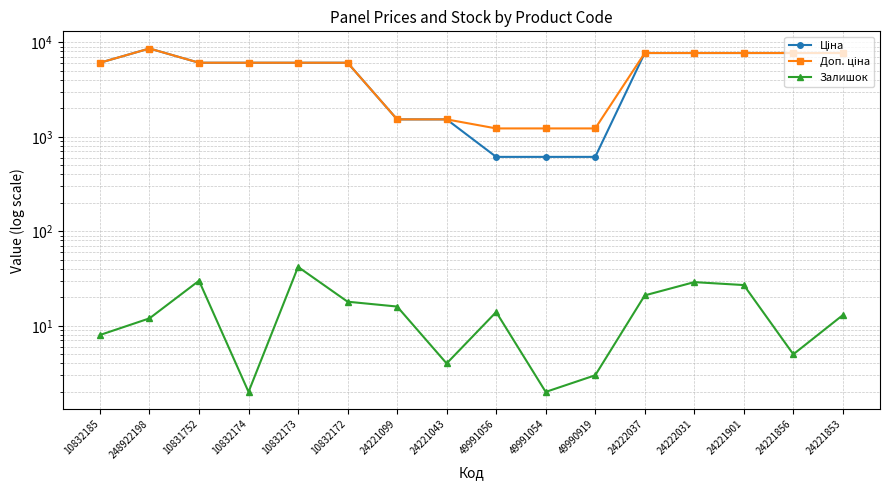

At which category does Залишок reach its first local peak?

10831752